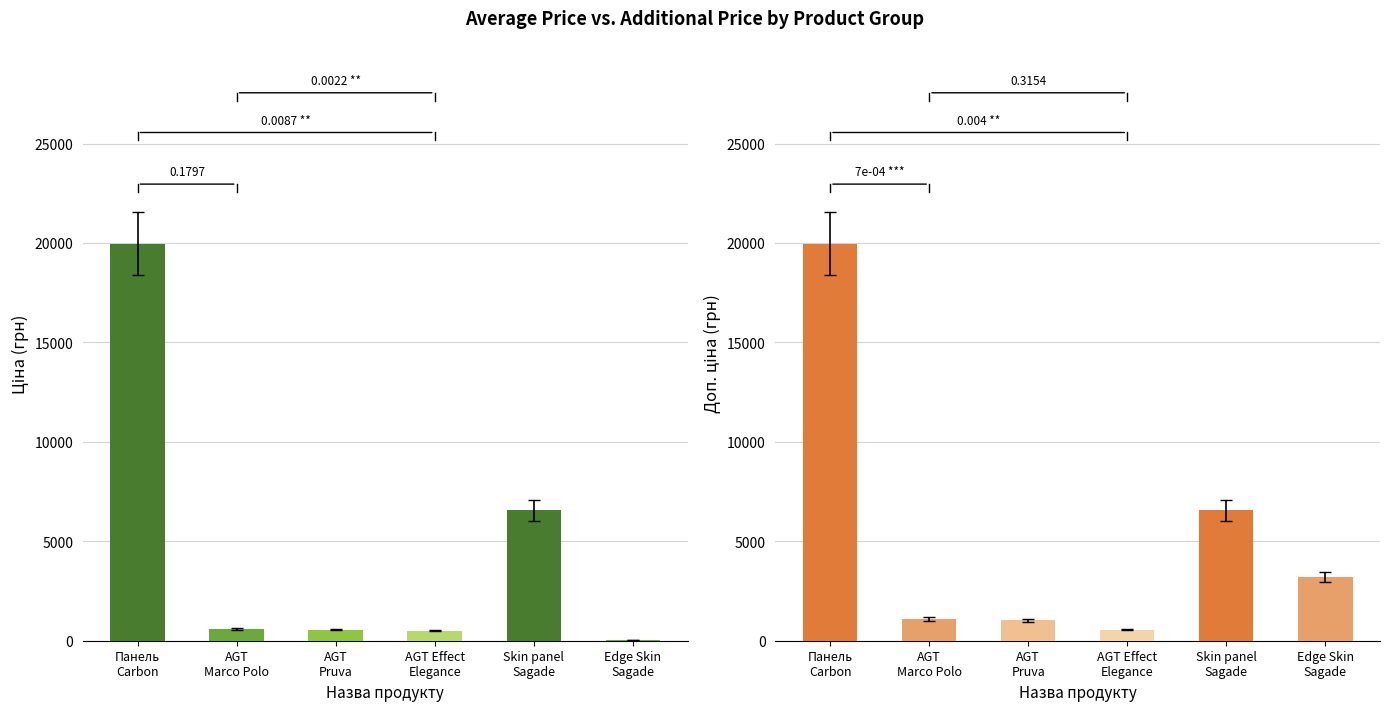

What position from the right is AGT Pruva?

4